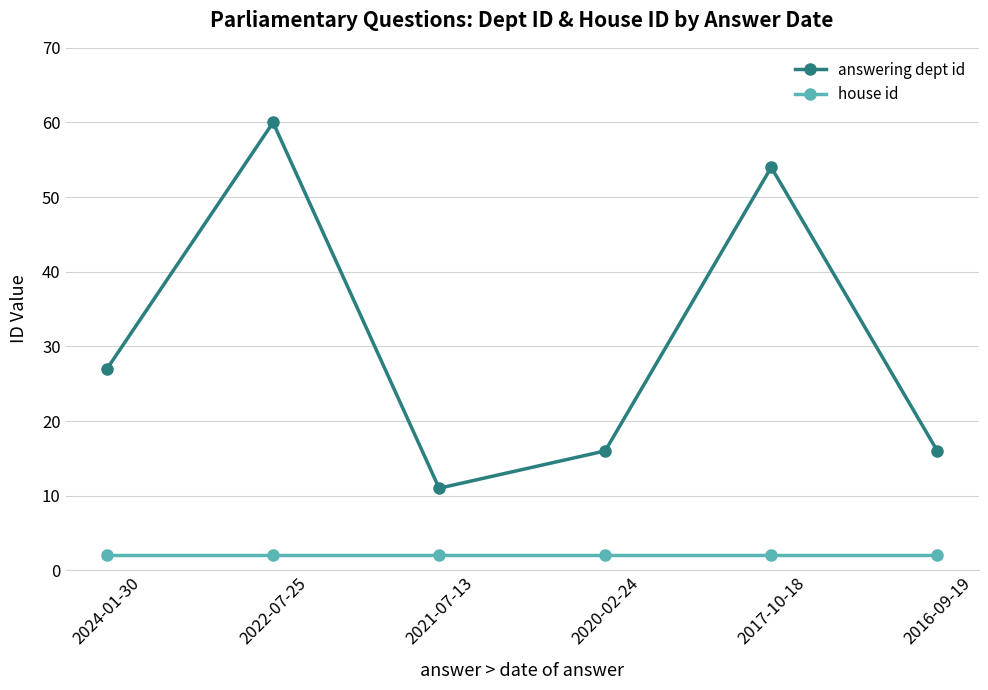

What is the minimum value for answering dept id?

11